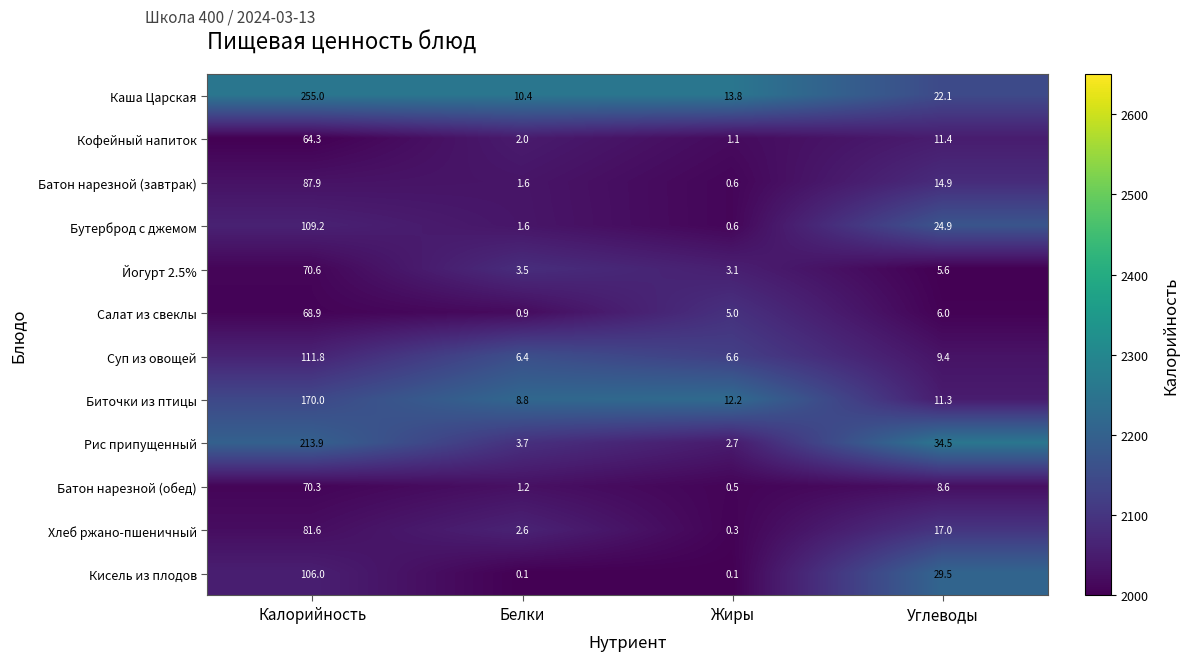

At which label does Салат из свеклы reach its peak?

Калорийность